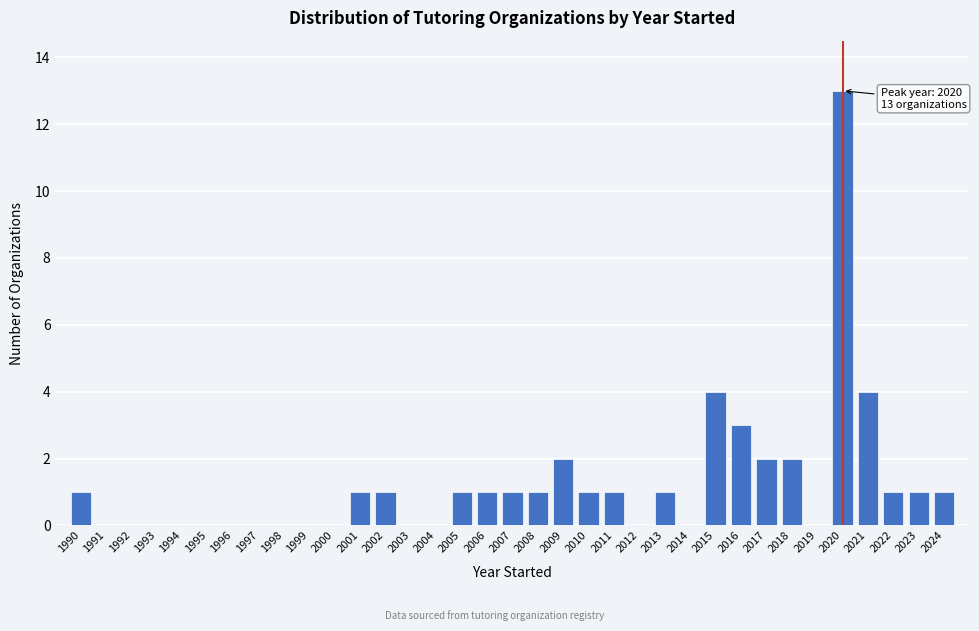

Over which range of the x-axis is the bar tallest?

2019.5 to 2020.5